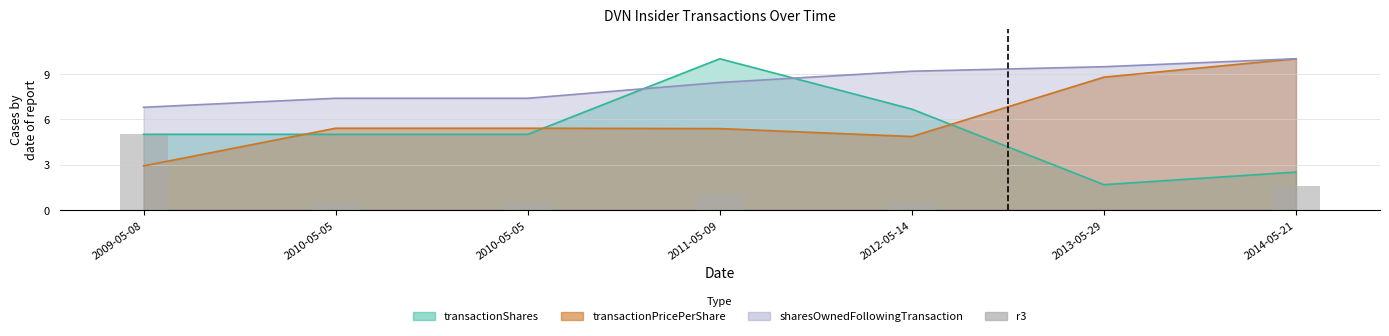

Reading left to right, extract all data points from this chart.

5.0	0.5	0.5	1.1	0.5	0.0	1.6